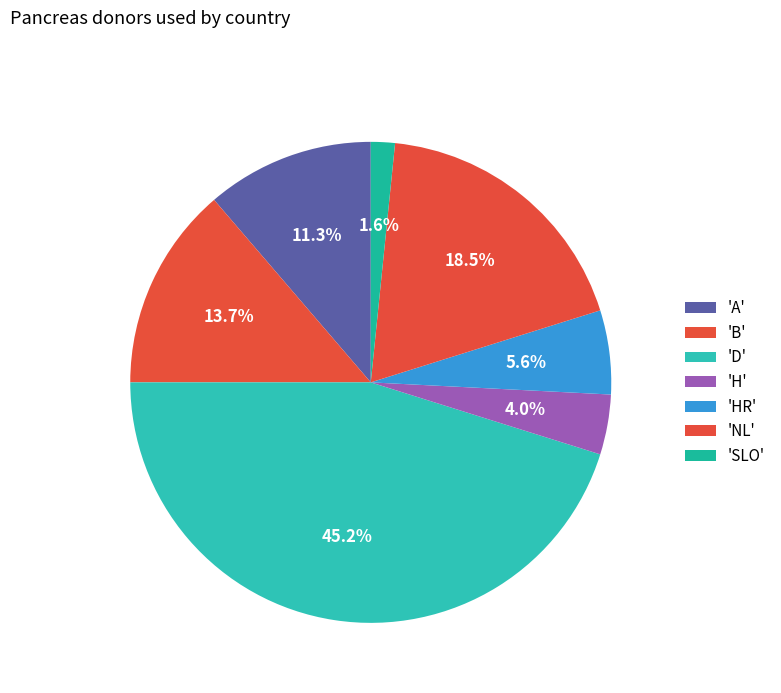

How many slices are in this pie chart?

7